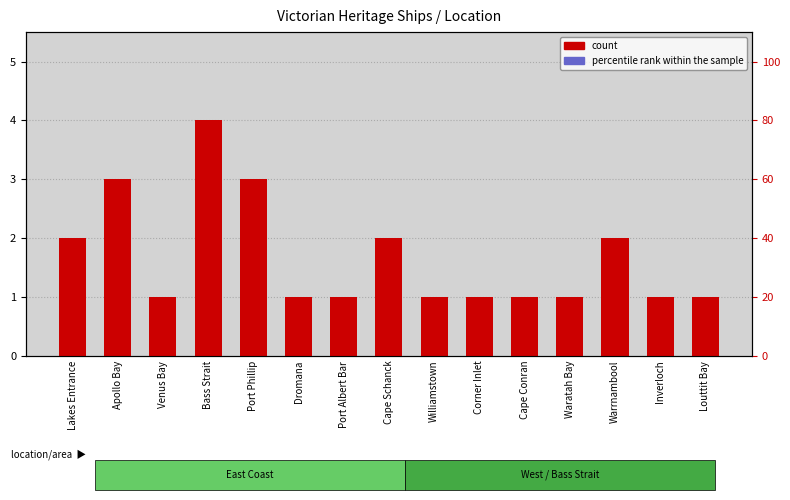

What is the total value across all series at Venus Bay?

21